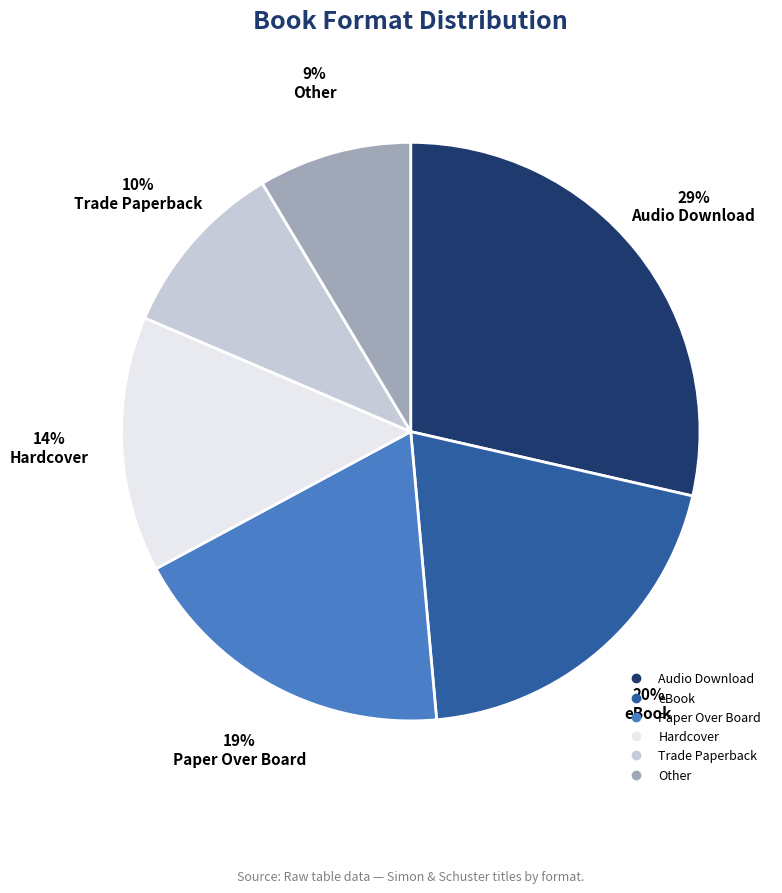

Is there a majority slice in this chart?

No